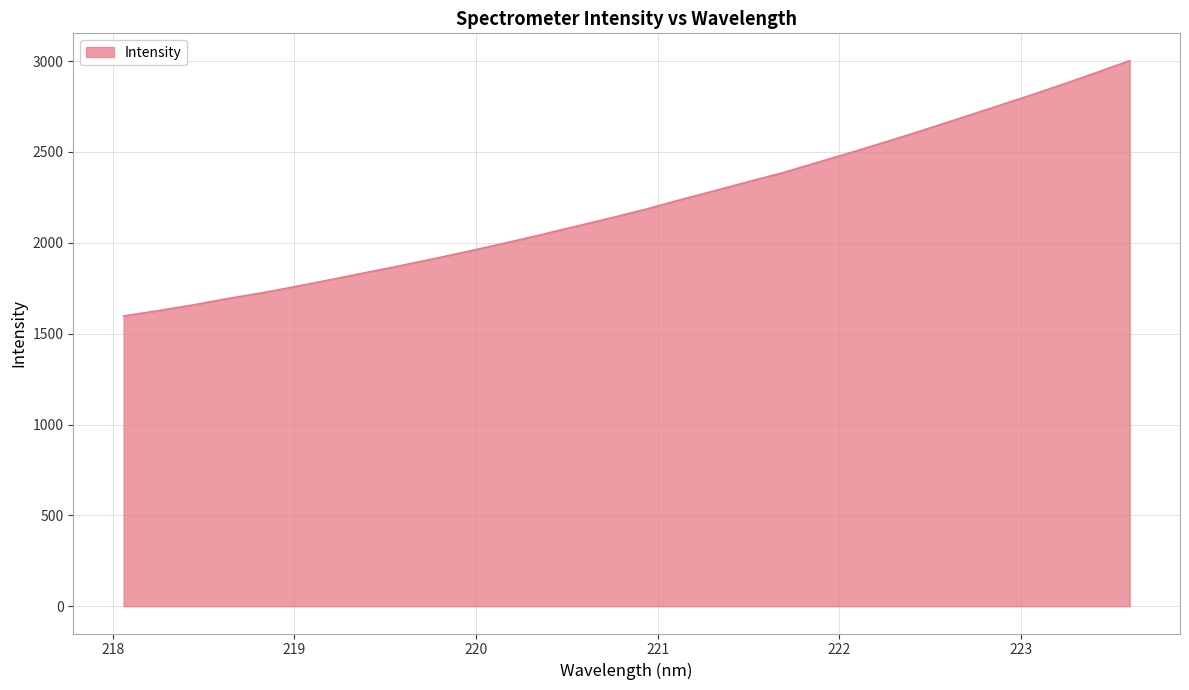

What is the average value?

2209.2